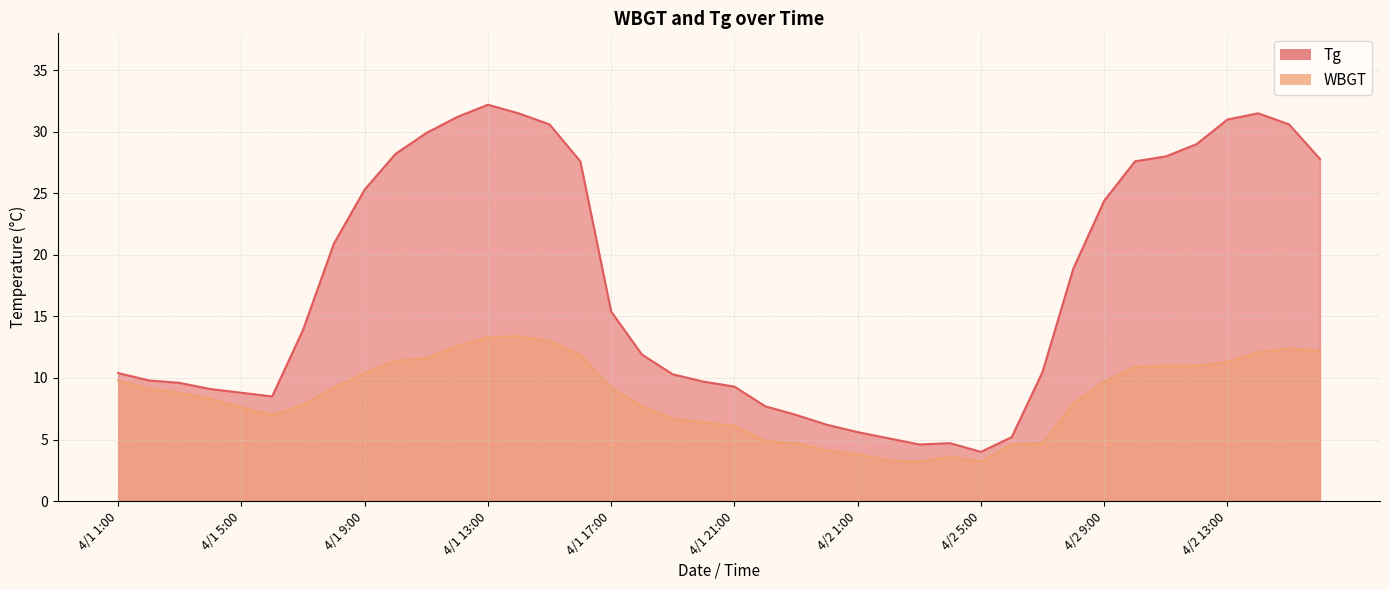

What is the label of the 26th point from the right?

4/1 15:00